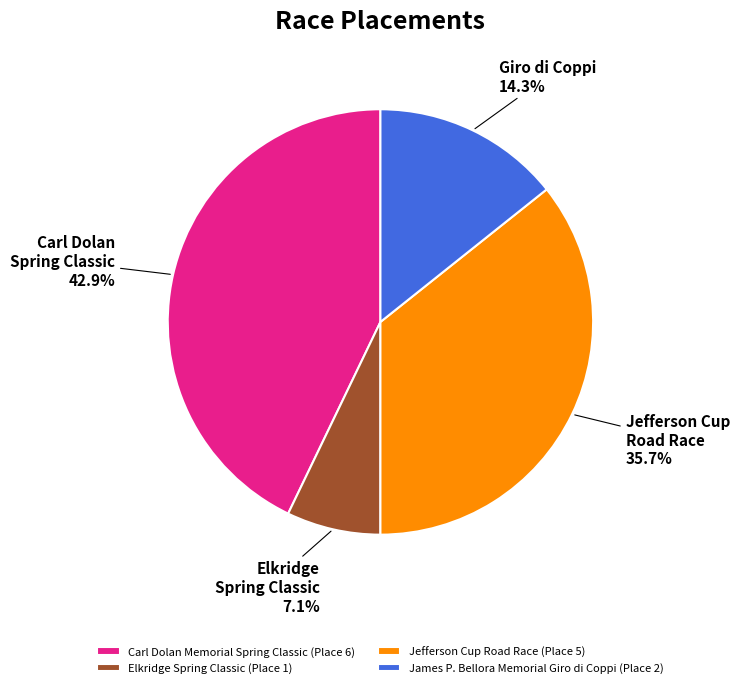

Combined, what portion of the pie is Carl Dolan Memorial Spring Classic and Elkridge Spring Classic?

50.0%